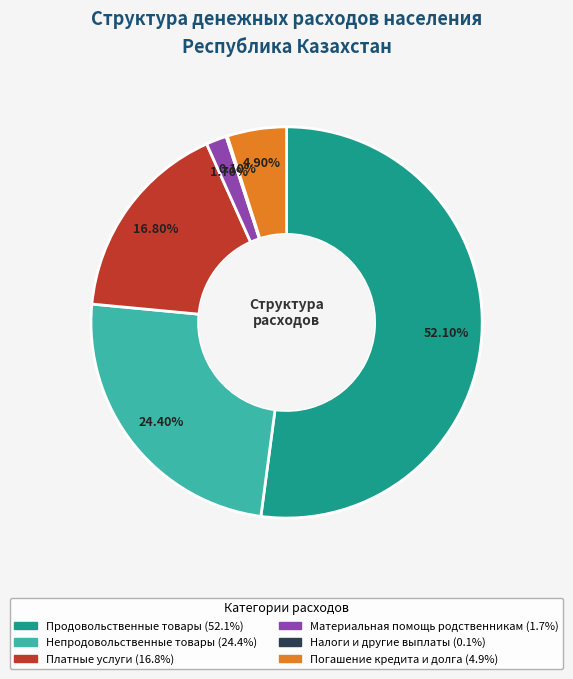

To the nearest percent, what is the difference between the largest and smallest slice percentages?

52%